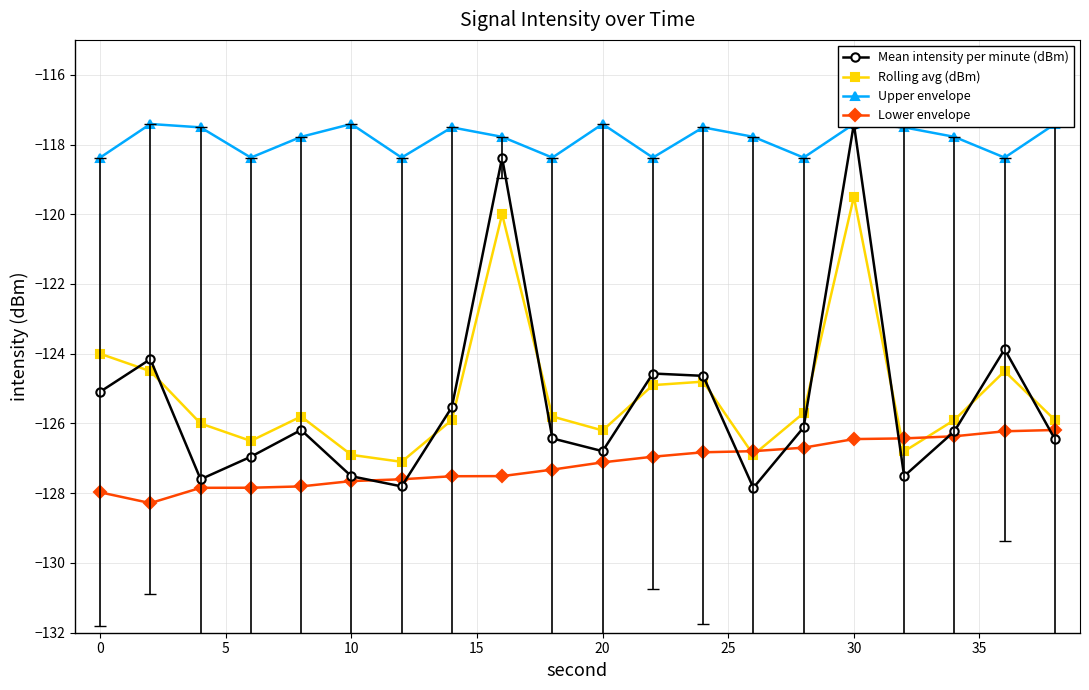

How many categories are shown in the chart?

20